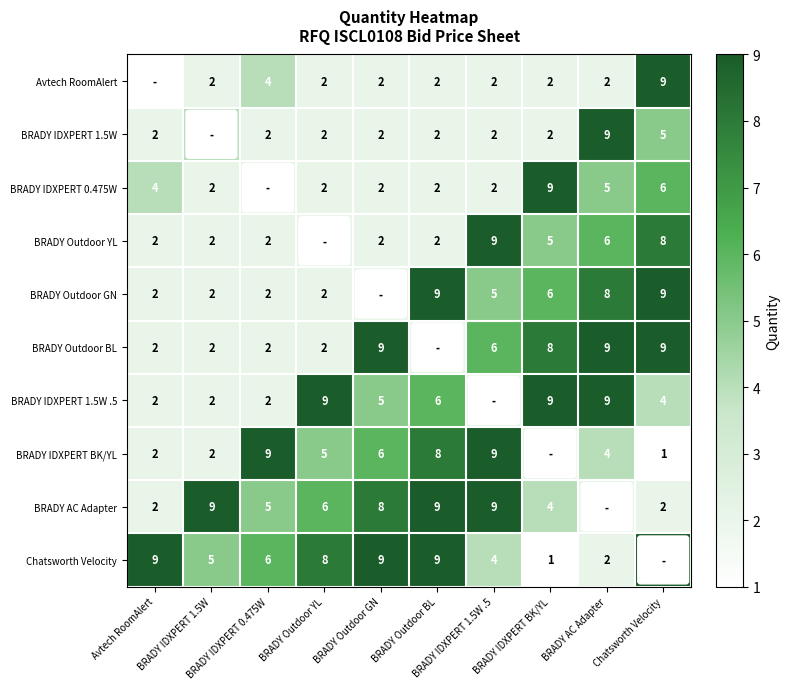

What is the smallest value displayed?

1